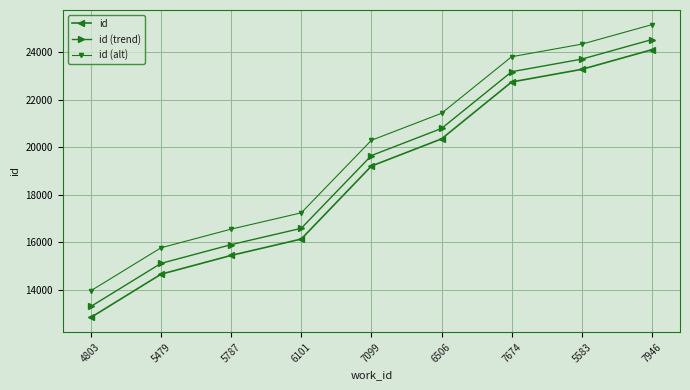

What is the value of the id (trend) point at the 9th from the left?

24528.7